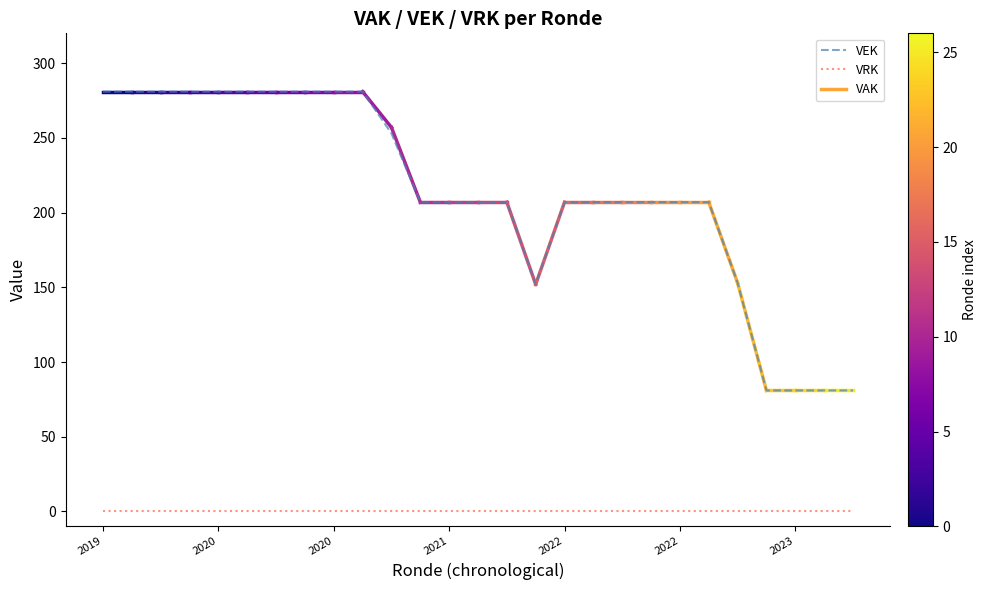

Rank the series by their average value, from highest to lowest.

VEK, VRK